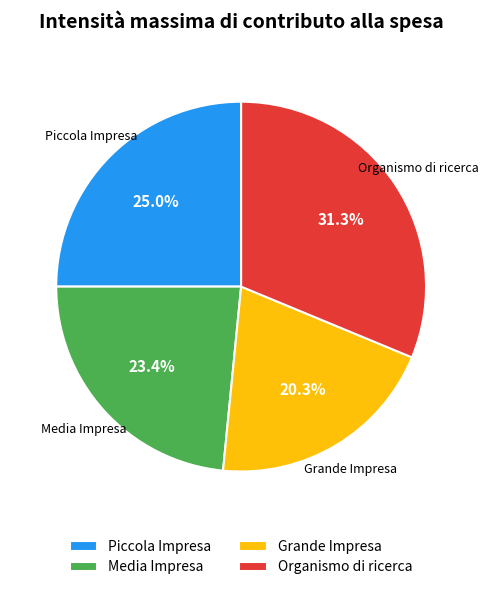

To the nearest percent, what is the difference between the largest and smallest slice percentages?

11%